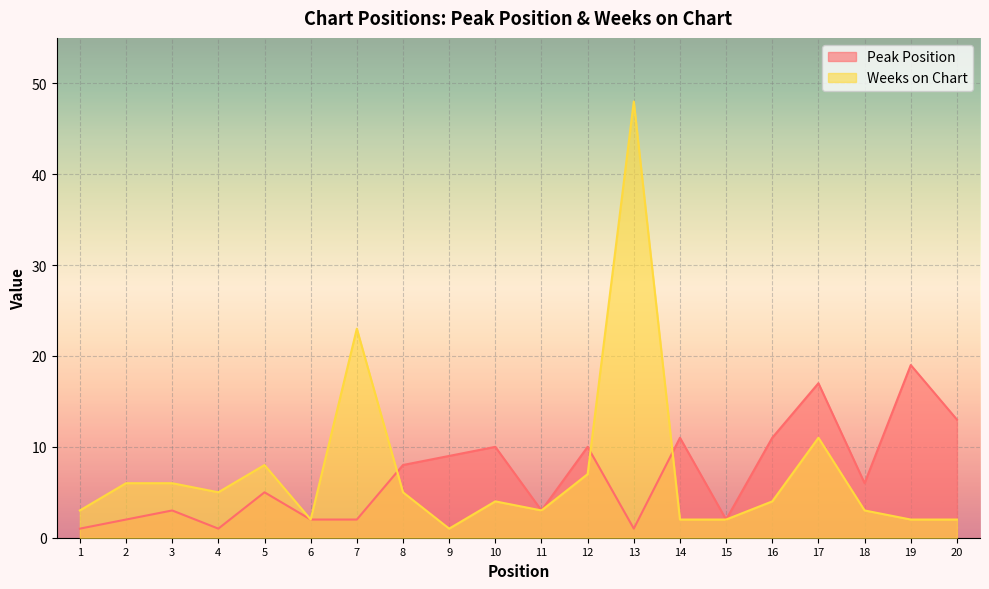

Which has a higher value, 1 or 16?

16